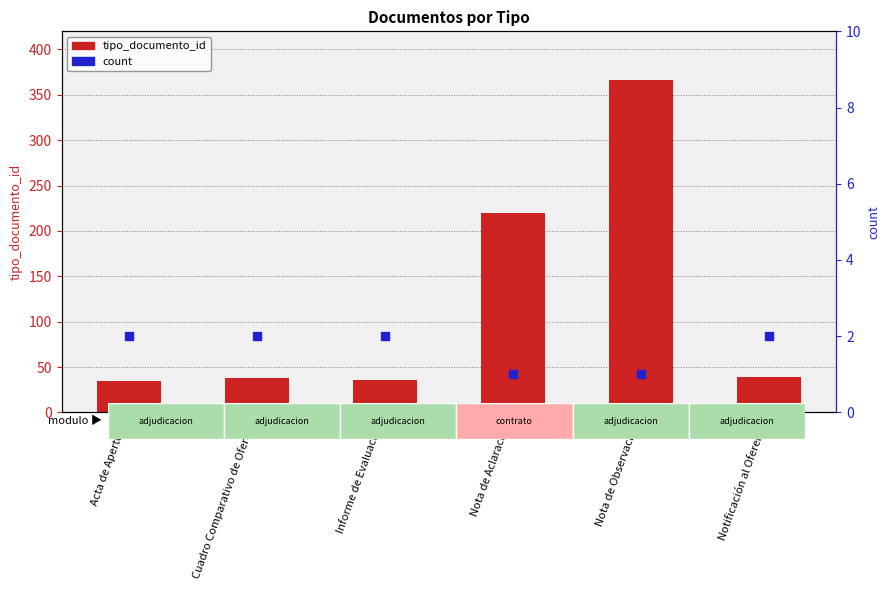

At which category is the sum across all series the highest?

Nota de Observacion